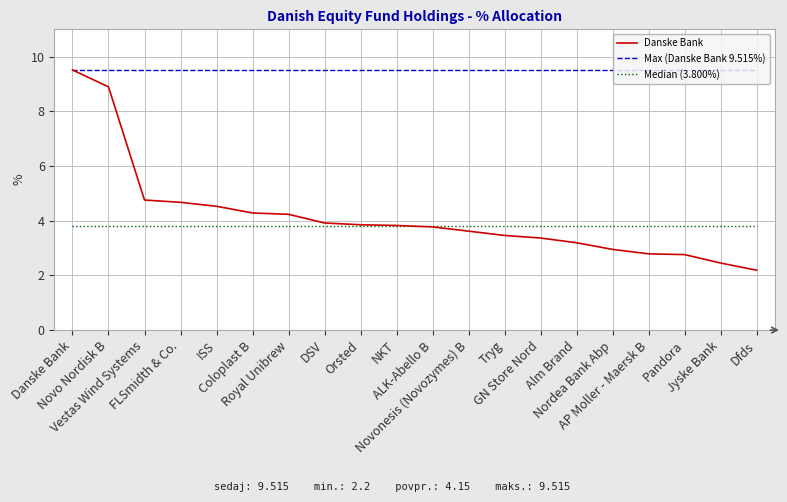

How many distinct data groups are displayed?

3